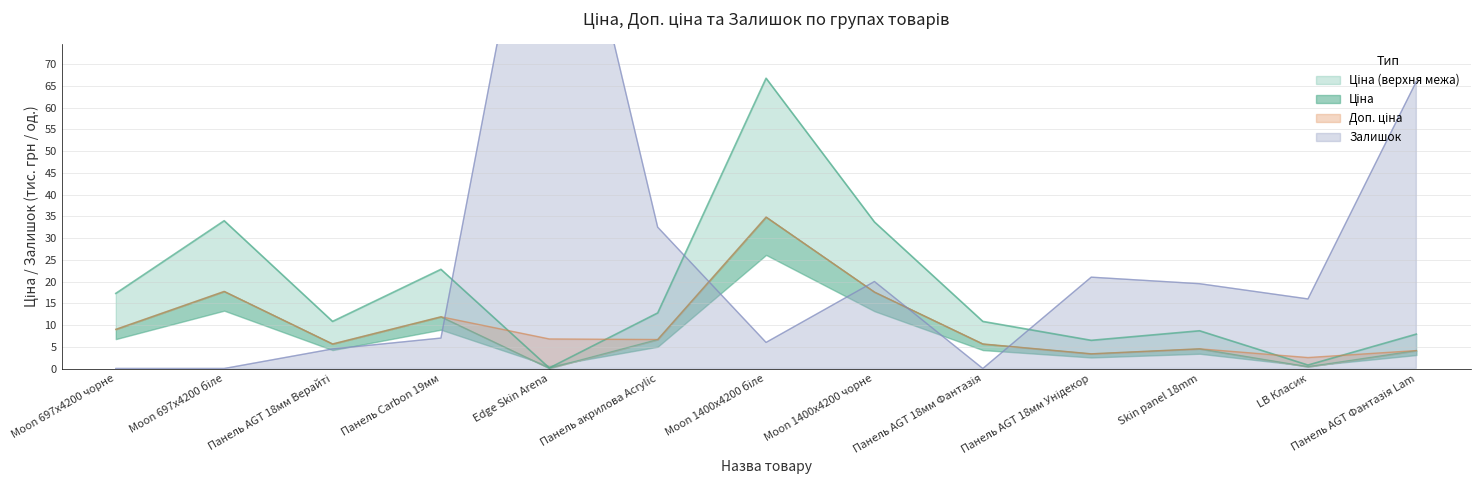

What is the difference between the highest and lowest values at Панель Carbon 19мм?

15.8